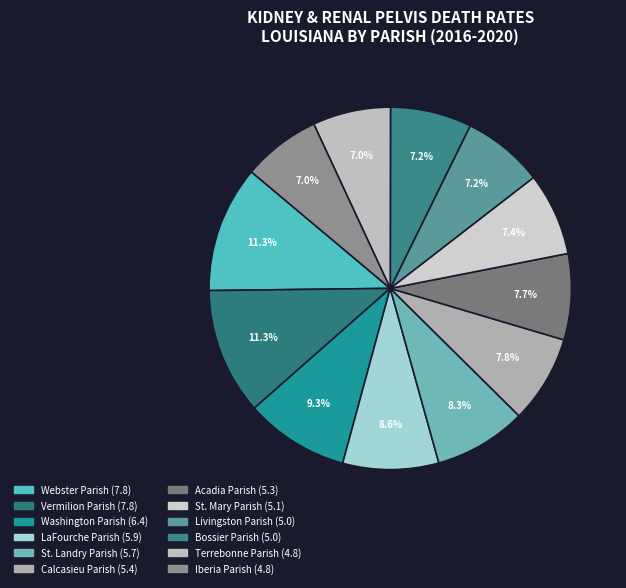

What is the ratio of the value at LaFourche Parish to the value at St. Landry Parish?

1.0